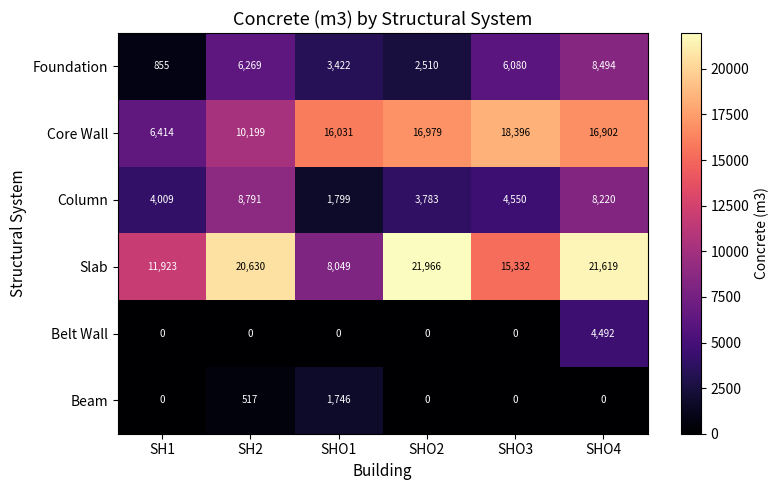

Which series has the largest range (max minus min)?

Slab